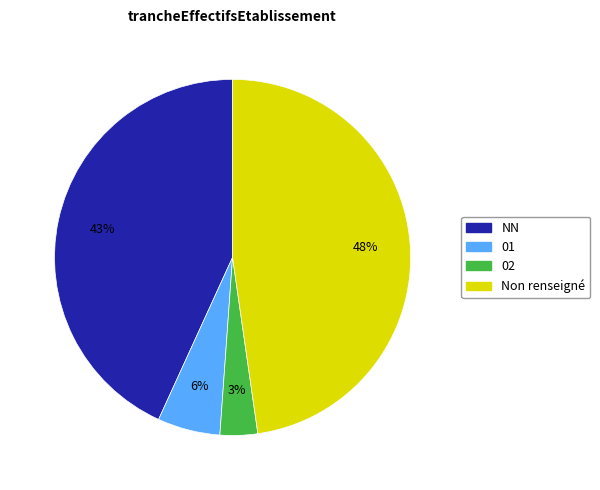

To the nearest percent, what is the average slice percentage?

25%